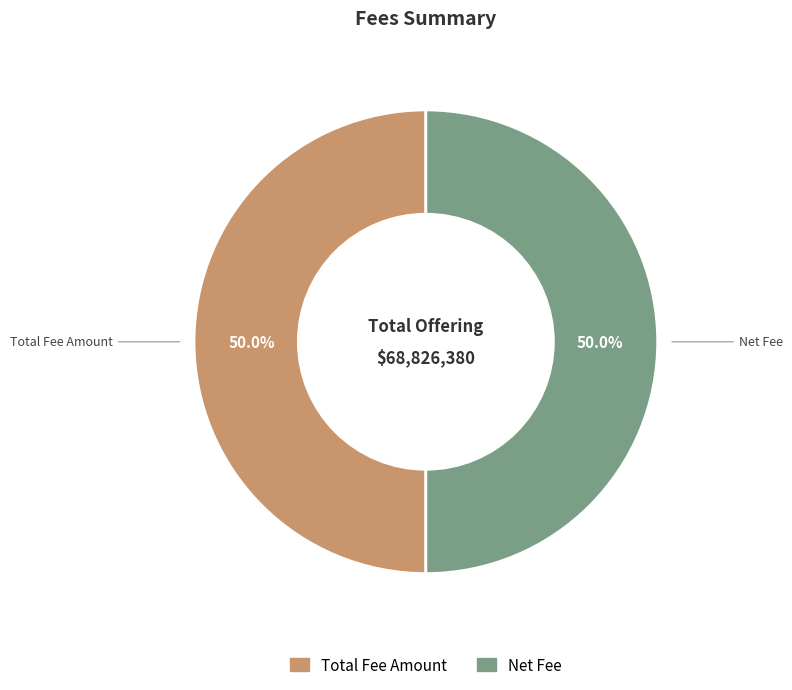

Count the number of slices in the pie.

2